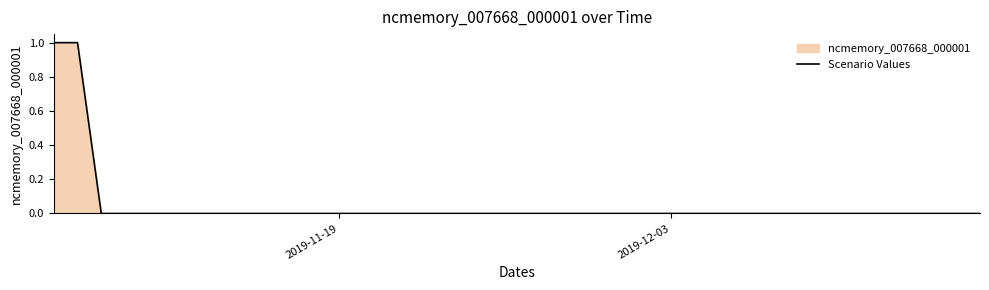

True or false: the data shows -1 at 2019-11-19.

False